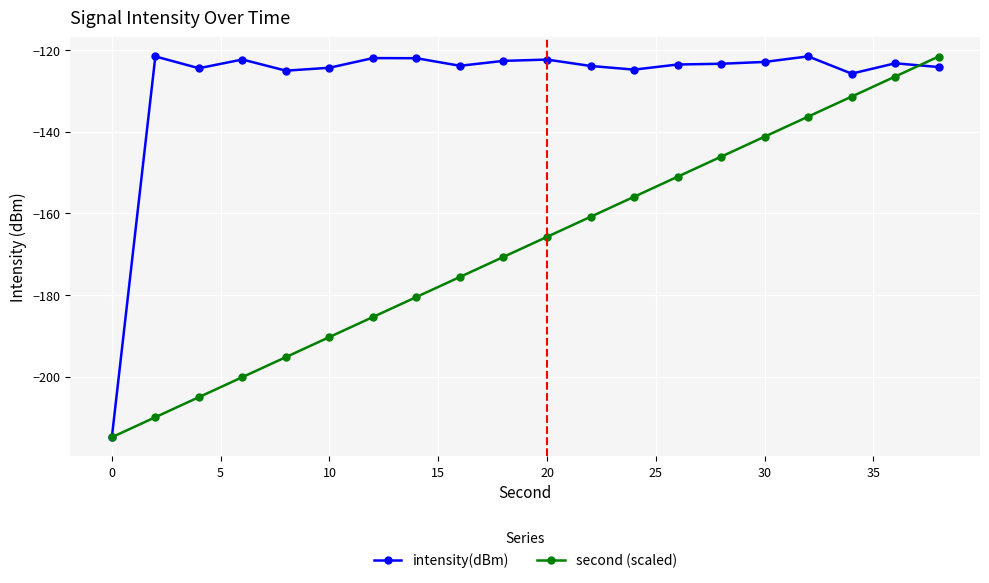

What is the value of the intensity(dBm) point at the 13th from the left?

-124.7